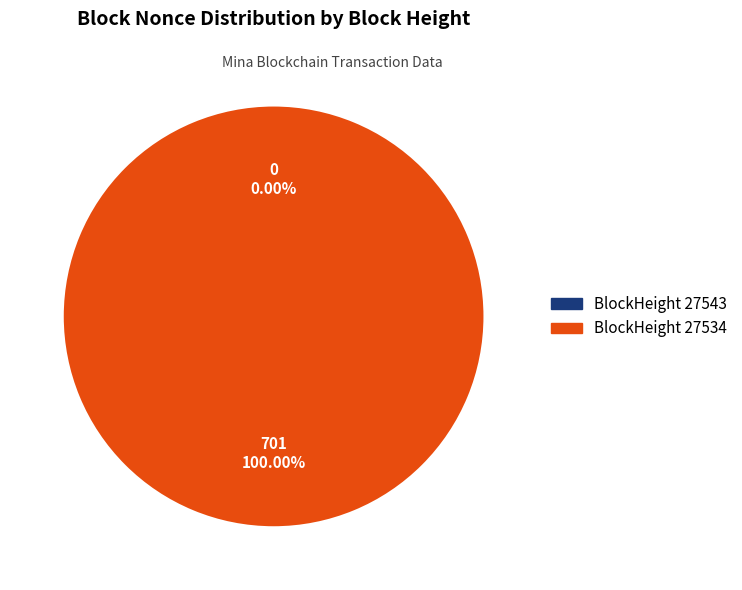

Which slice is the largest?

27534